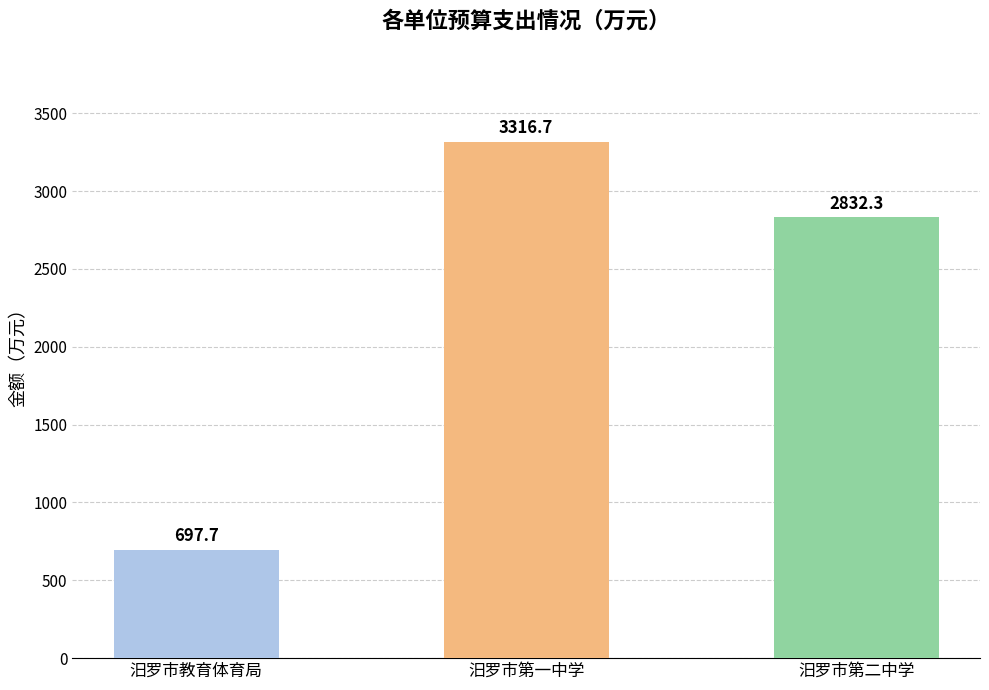

What is the difference between the maximum and minimum values?

2619.0